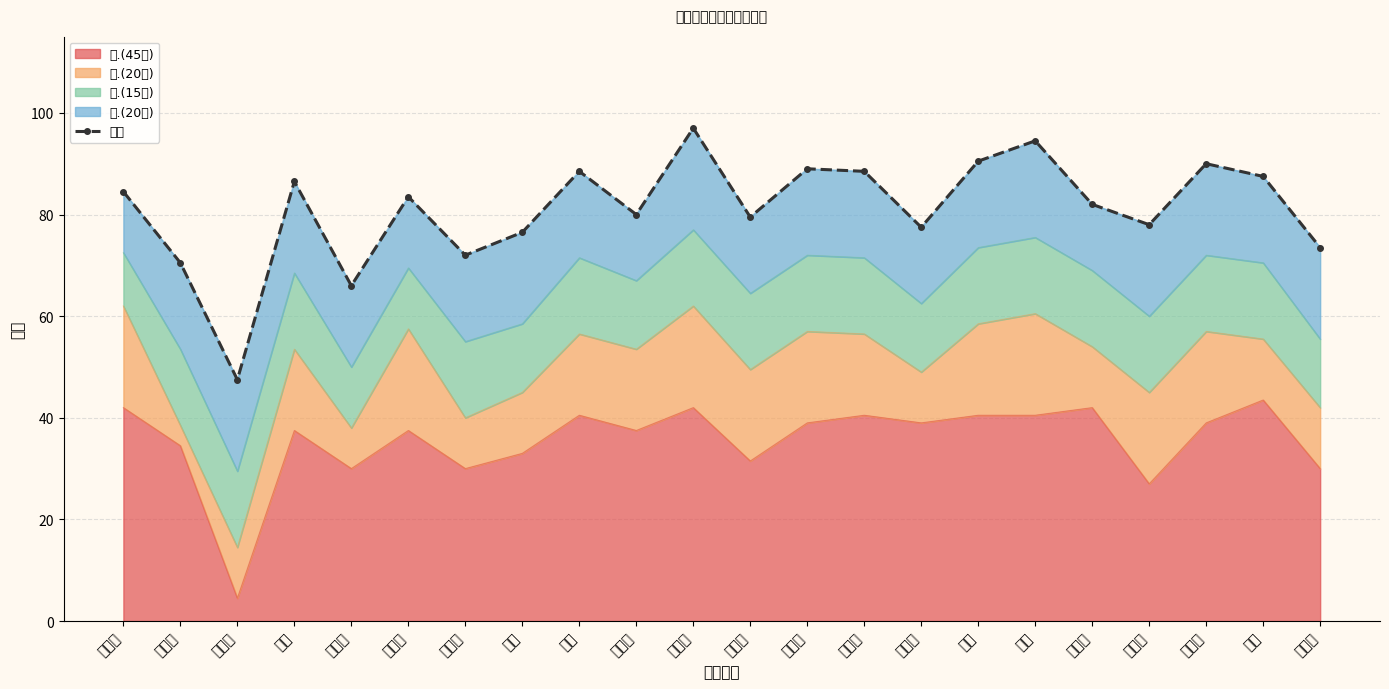

The value at 李玉丽 is 114.8. True or false?

False